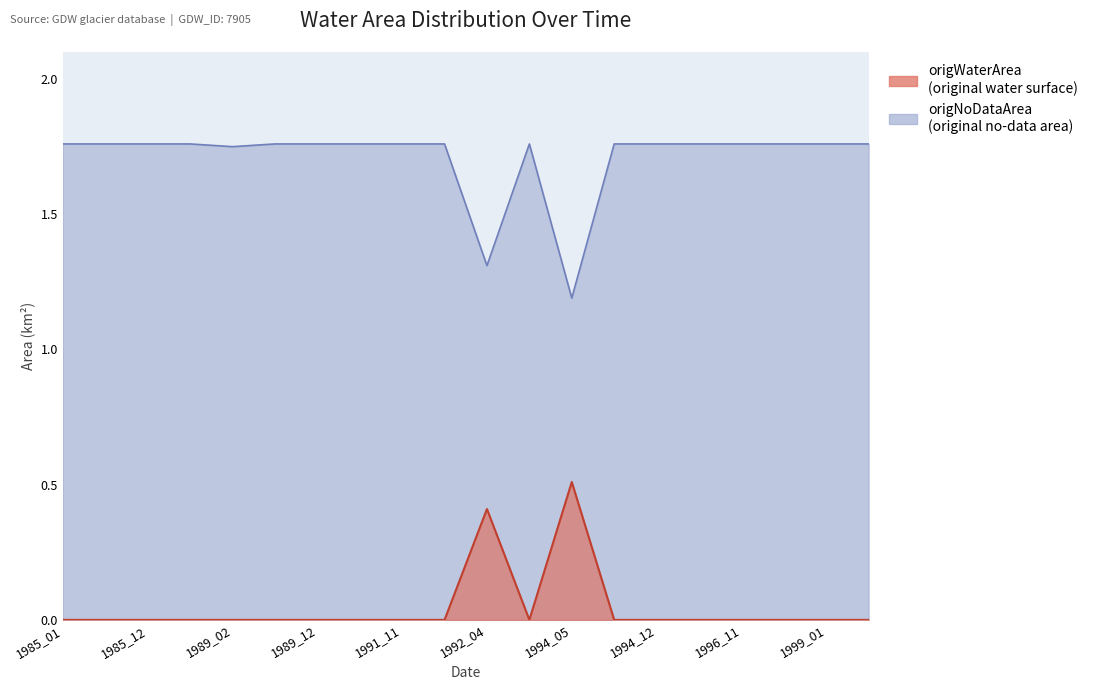

At how many categories does at least one series exceed 1?

20